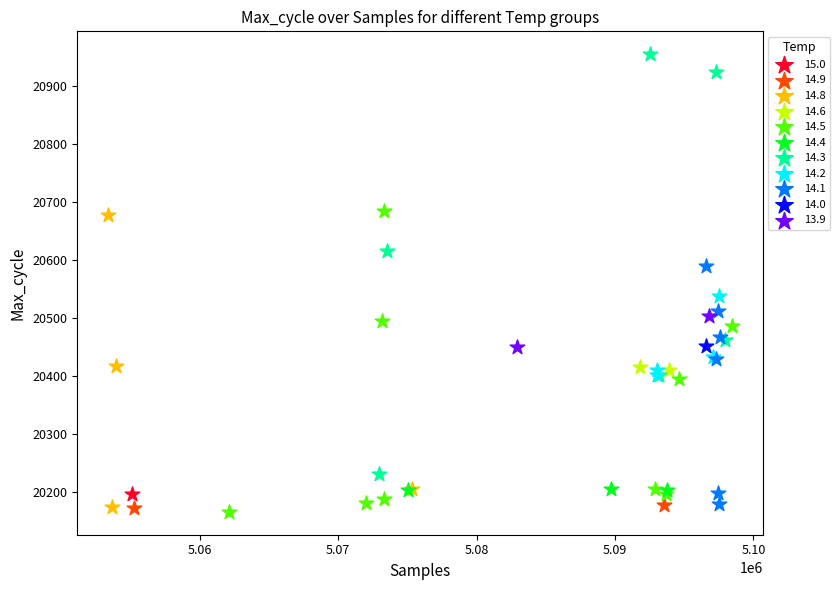

What are all the series names shown in the legend?

15.0, 14.9, 14.8, 14.6, 14.5, 14.4, 14.3, 14.2, 14.1, 14.0, 13.9